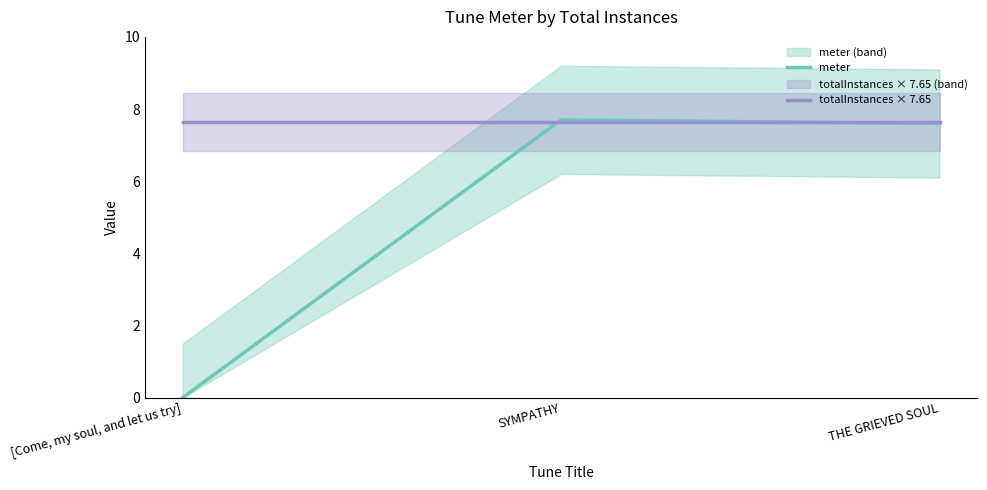

What is the label of the 3rd point from the right?

[Come, my soul, and let us try]